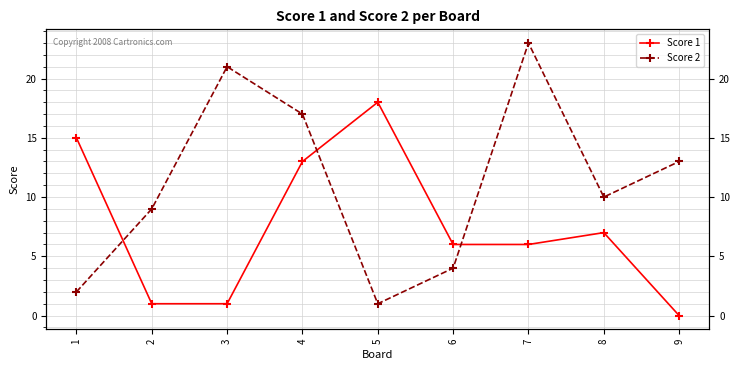

Reading left to right, extract all data points from this chart.

Score 1: 15	1	1	13	18	6	6	7	0
Score 2: 2	9	21	17	1	4	23	10	13